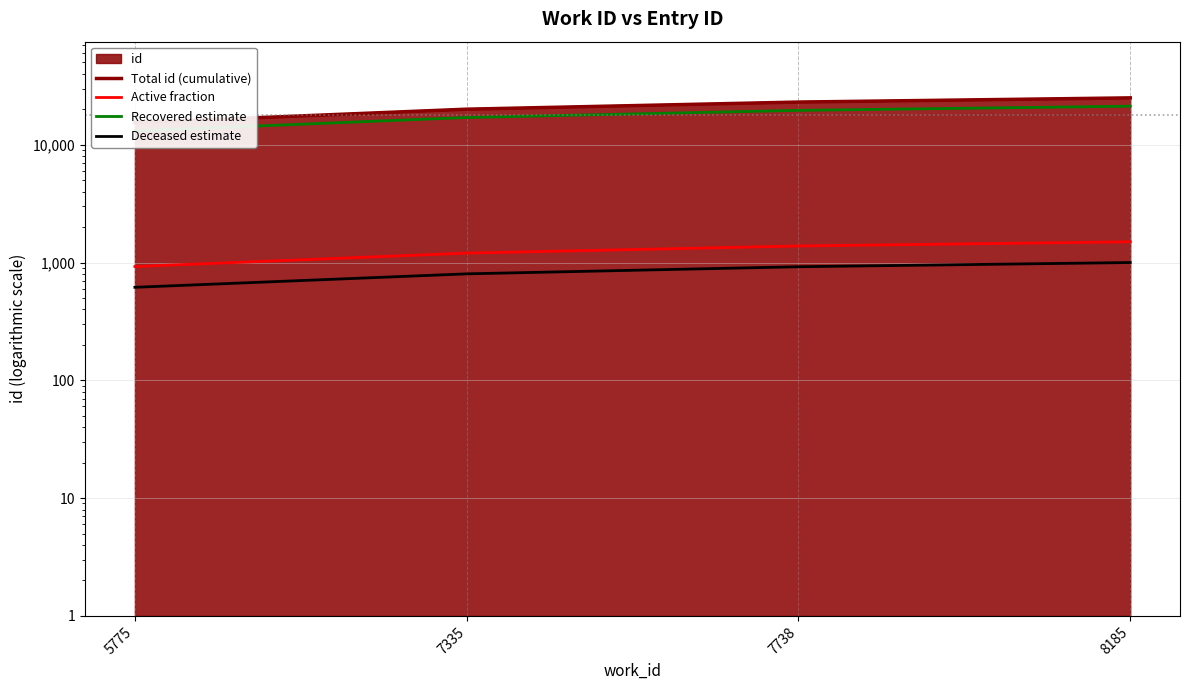

The value of Active fraction at 8185 is 1499.3. True or false?

True